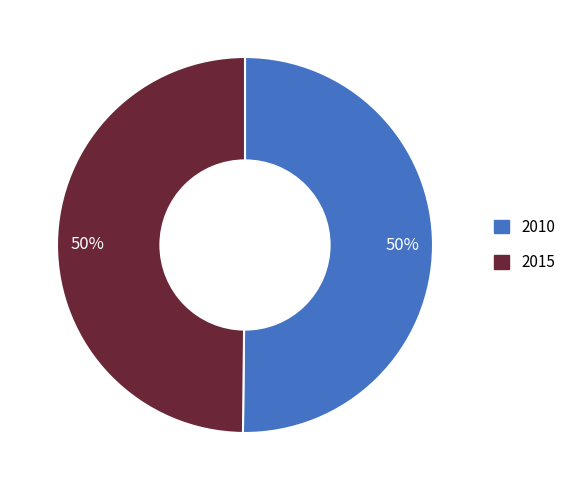

To the nearest percent, what portion does 2010 represent?

50%